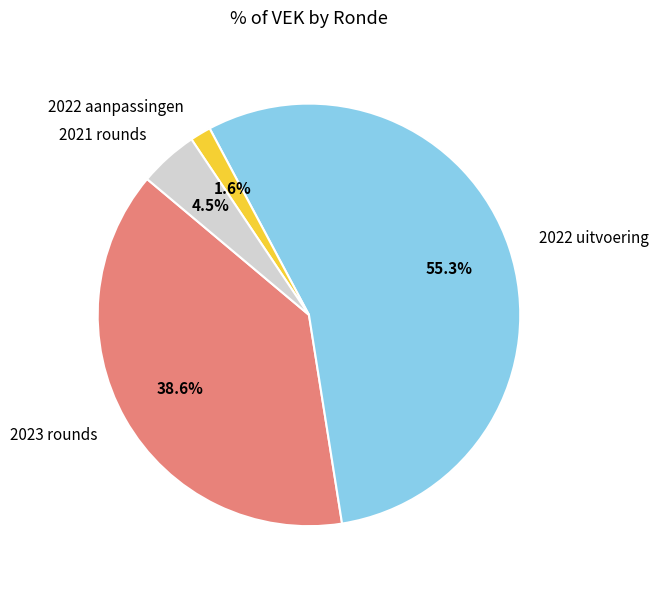

Rank the categories by value from lowest to highest.

2022 aanpassingen, 2021 rounds, 2023 rounds, 2022 uitvoering